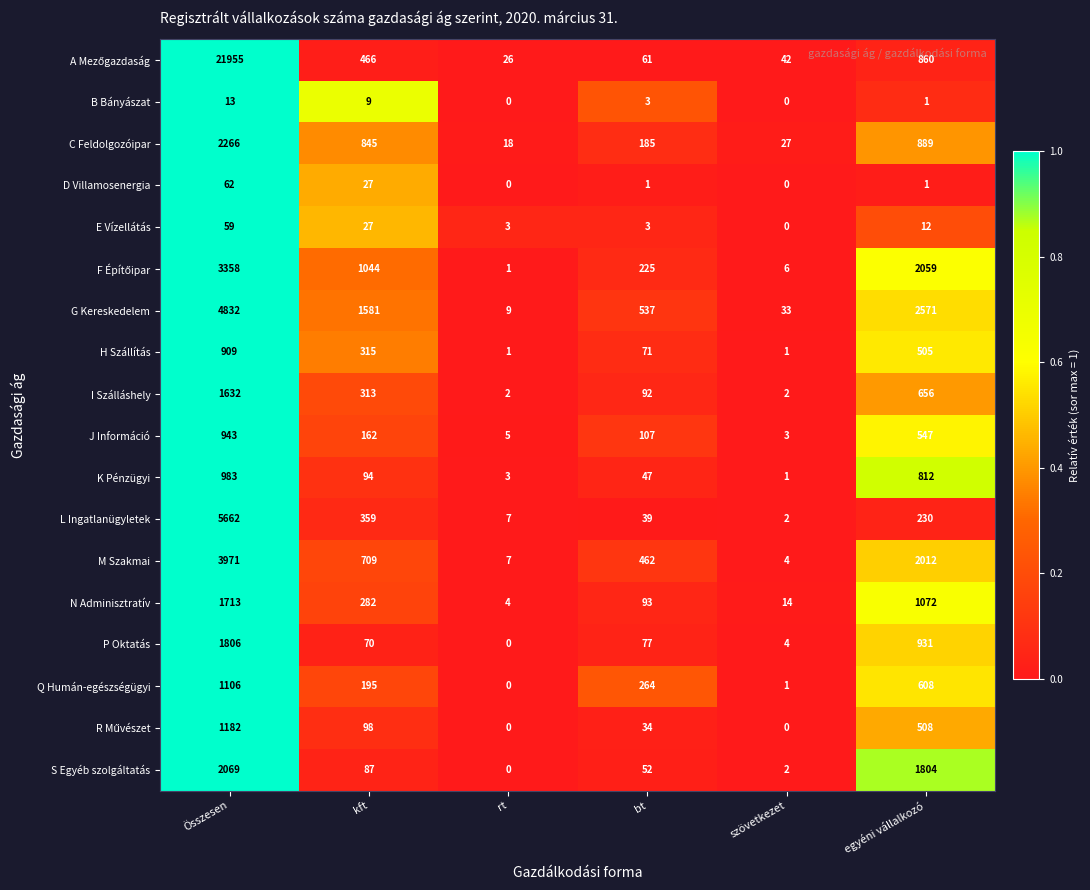

At how many categories does at least one series exceed 0?

6